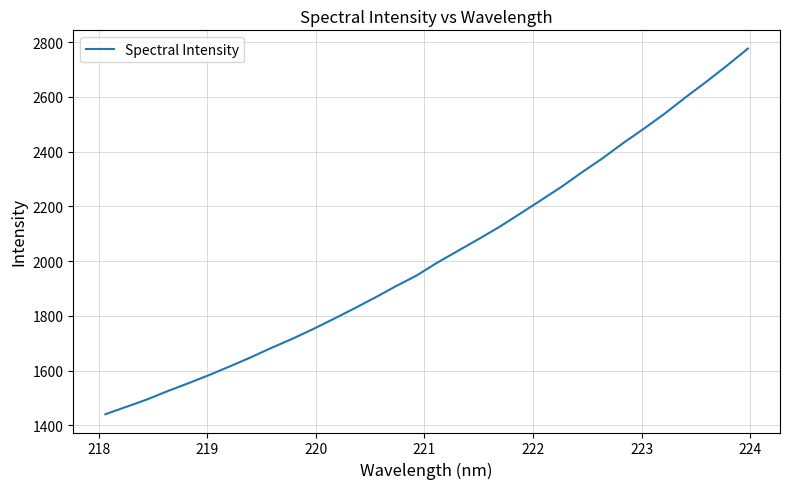

What is the difference between the maximum and minimum values?

1335.2